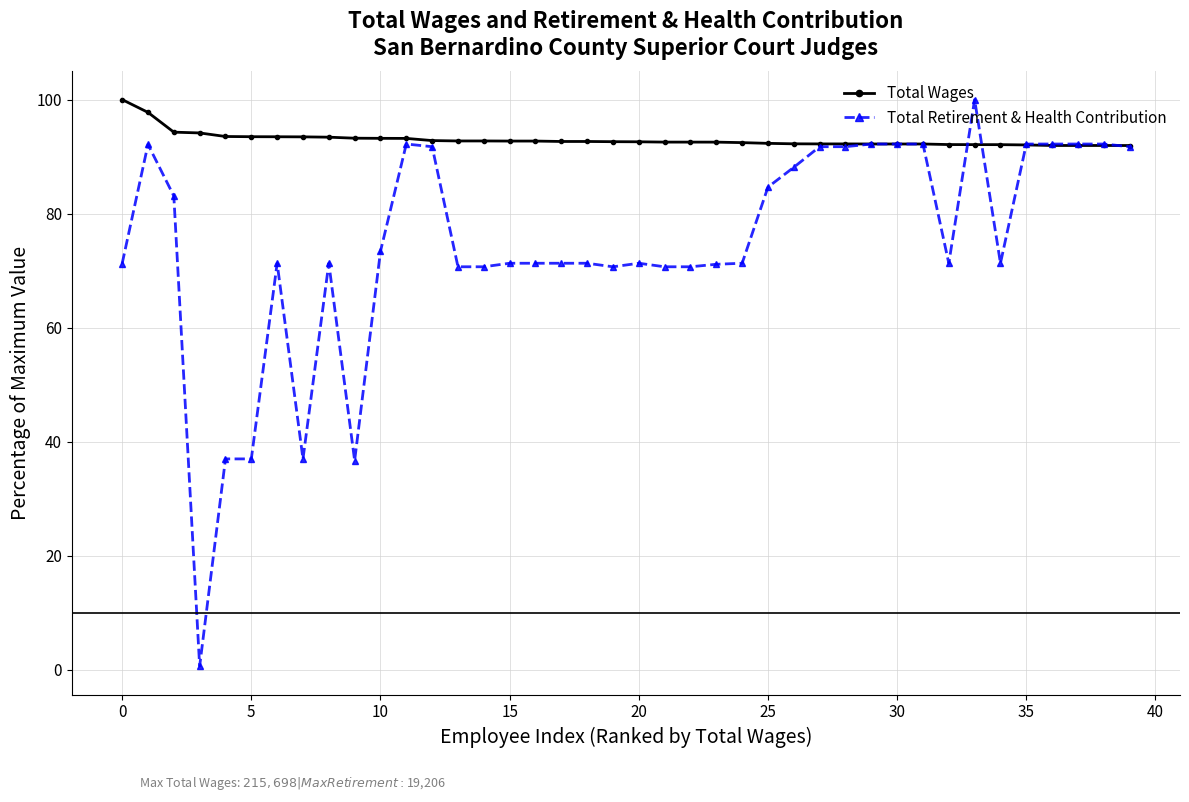

Is this an area chart (filled region under the line)?

No